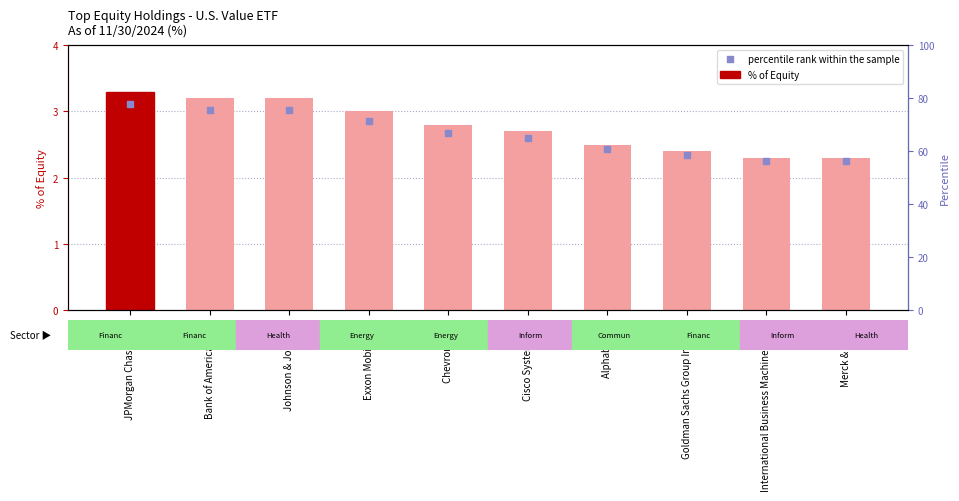

At how many categories does at least one series exceed 2?

10